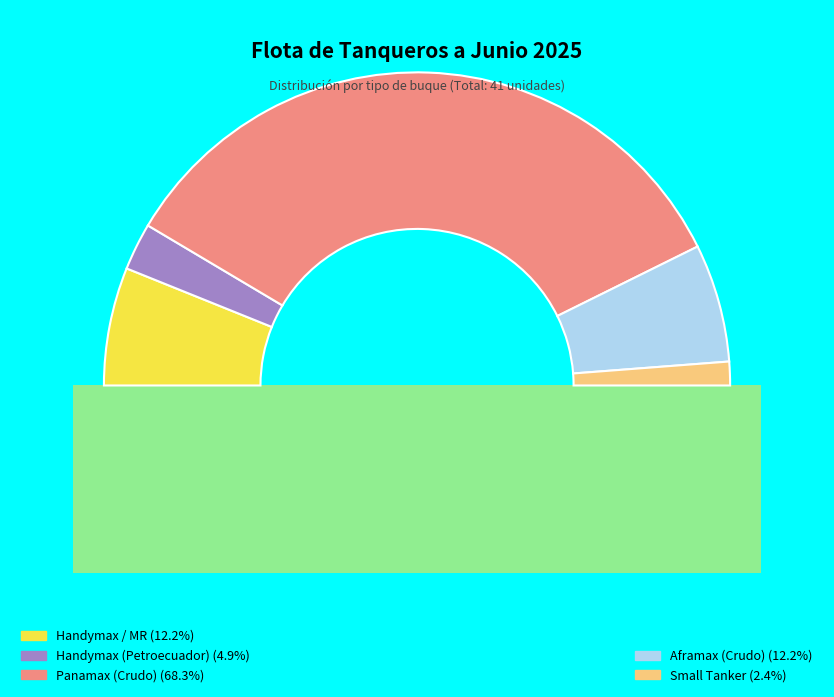

Count the number of slices in the pie.

5